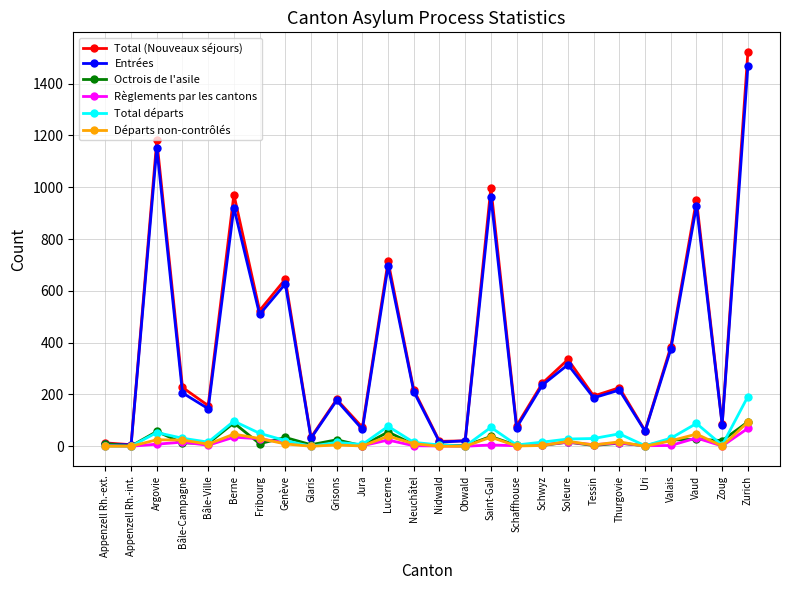

Which series has the largest range (max minus min)?

Total (Nouveaux séjours)